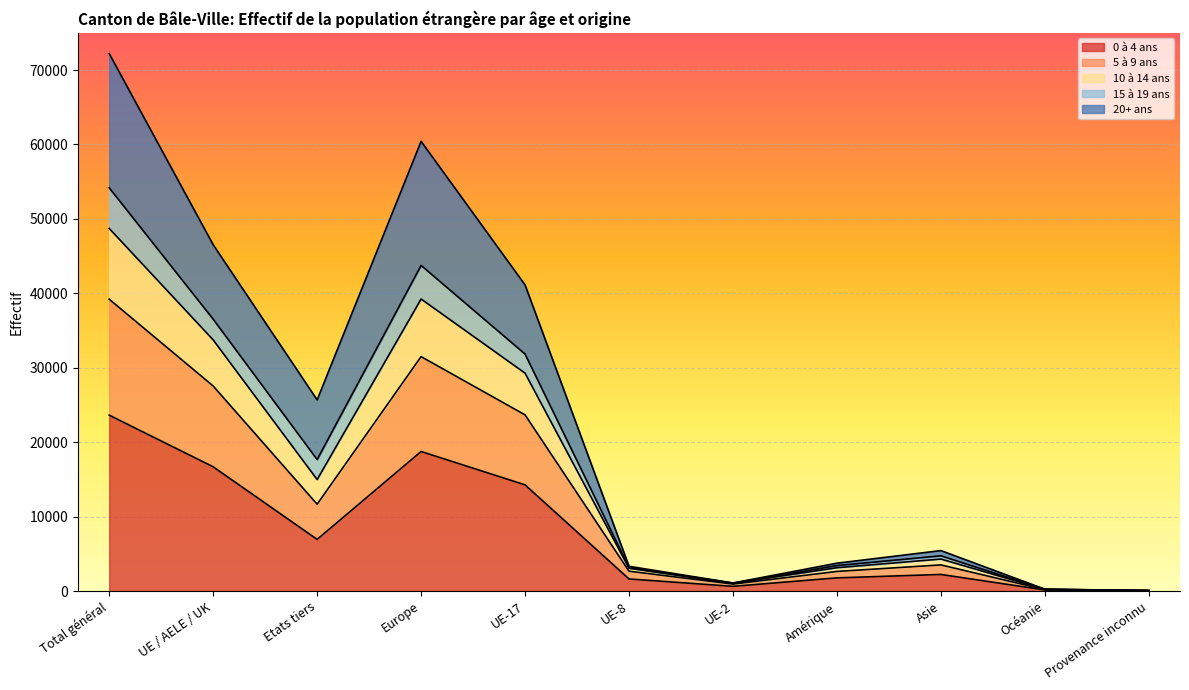

True or false: 0 à 4 ans and 5 à 9 ans cross at least once.

False